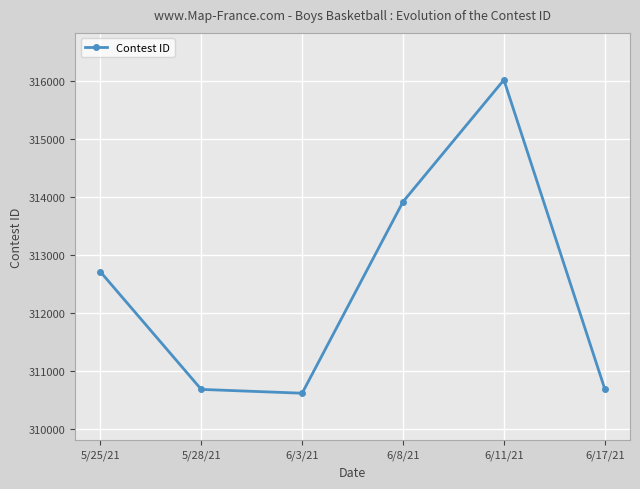

What is the sum of the values at 5/25/21 and 6/3/21?

623333